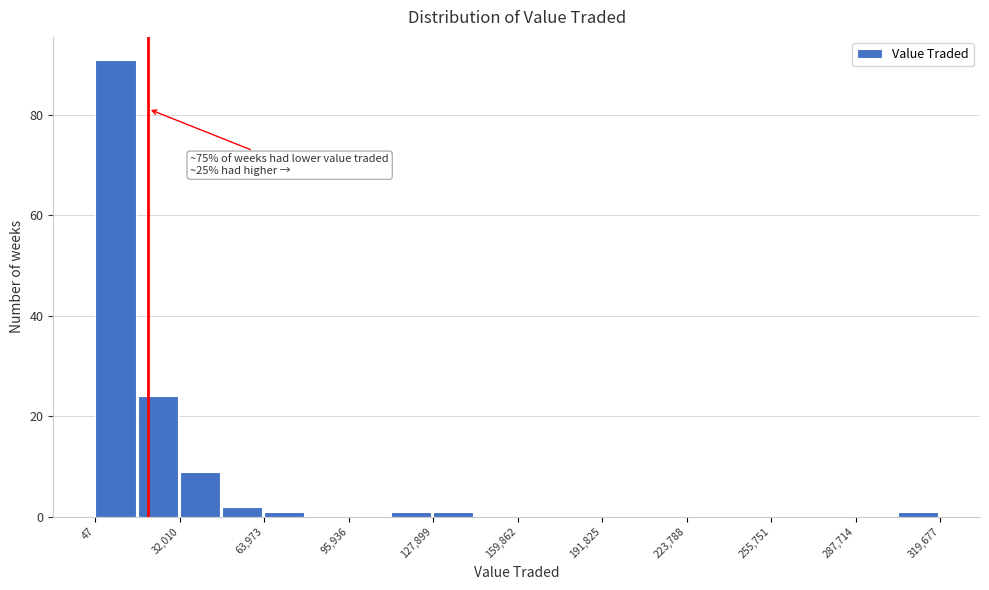

Around what value on the x-axis is the tallest bar? Give the approximate position of its centre, as read against the axis.

10000